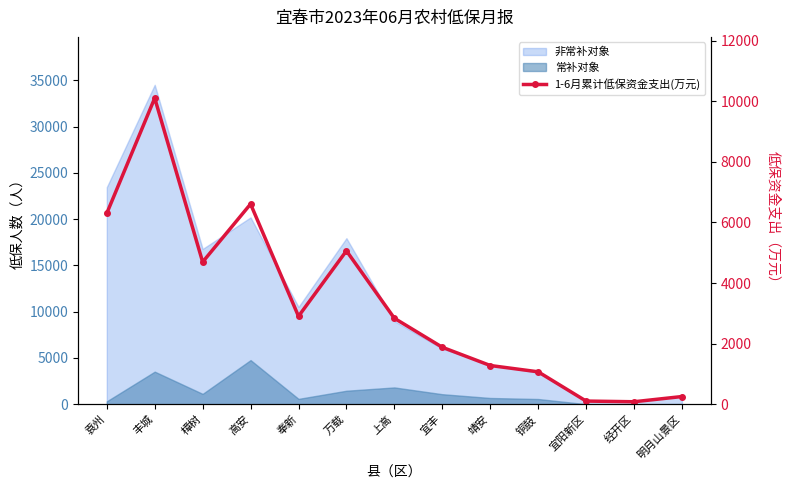

Is it true that the value at 奉新 is 5118.8?

False